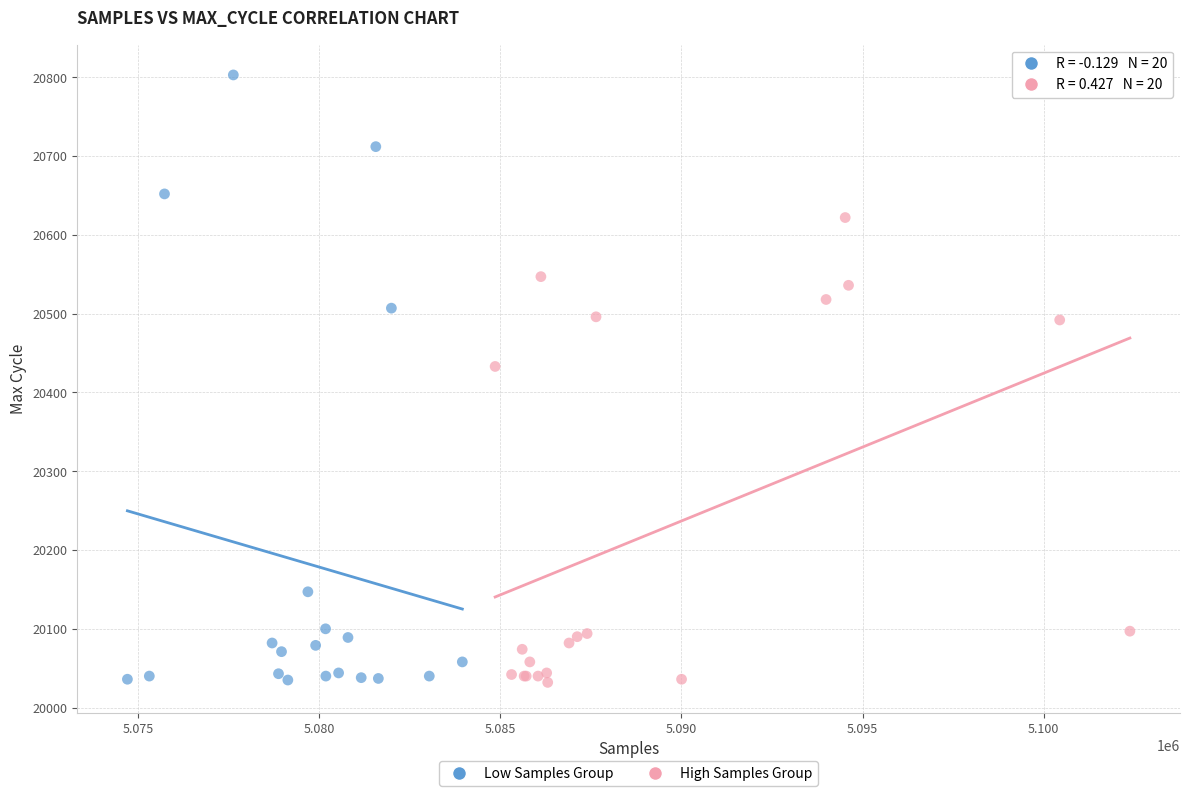

What are all the series names shown in the legend?

Low Samples Group, High Samples Group